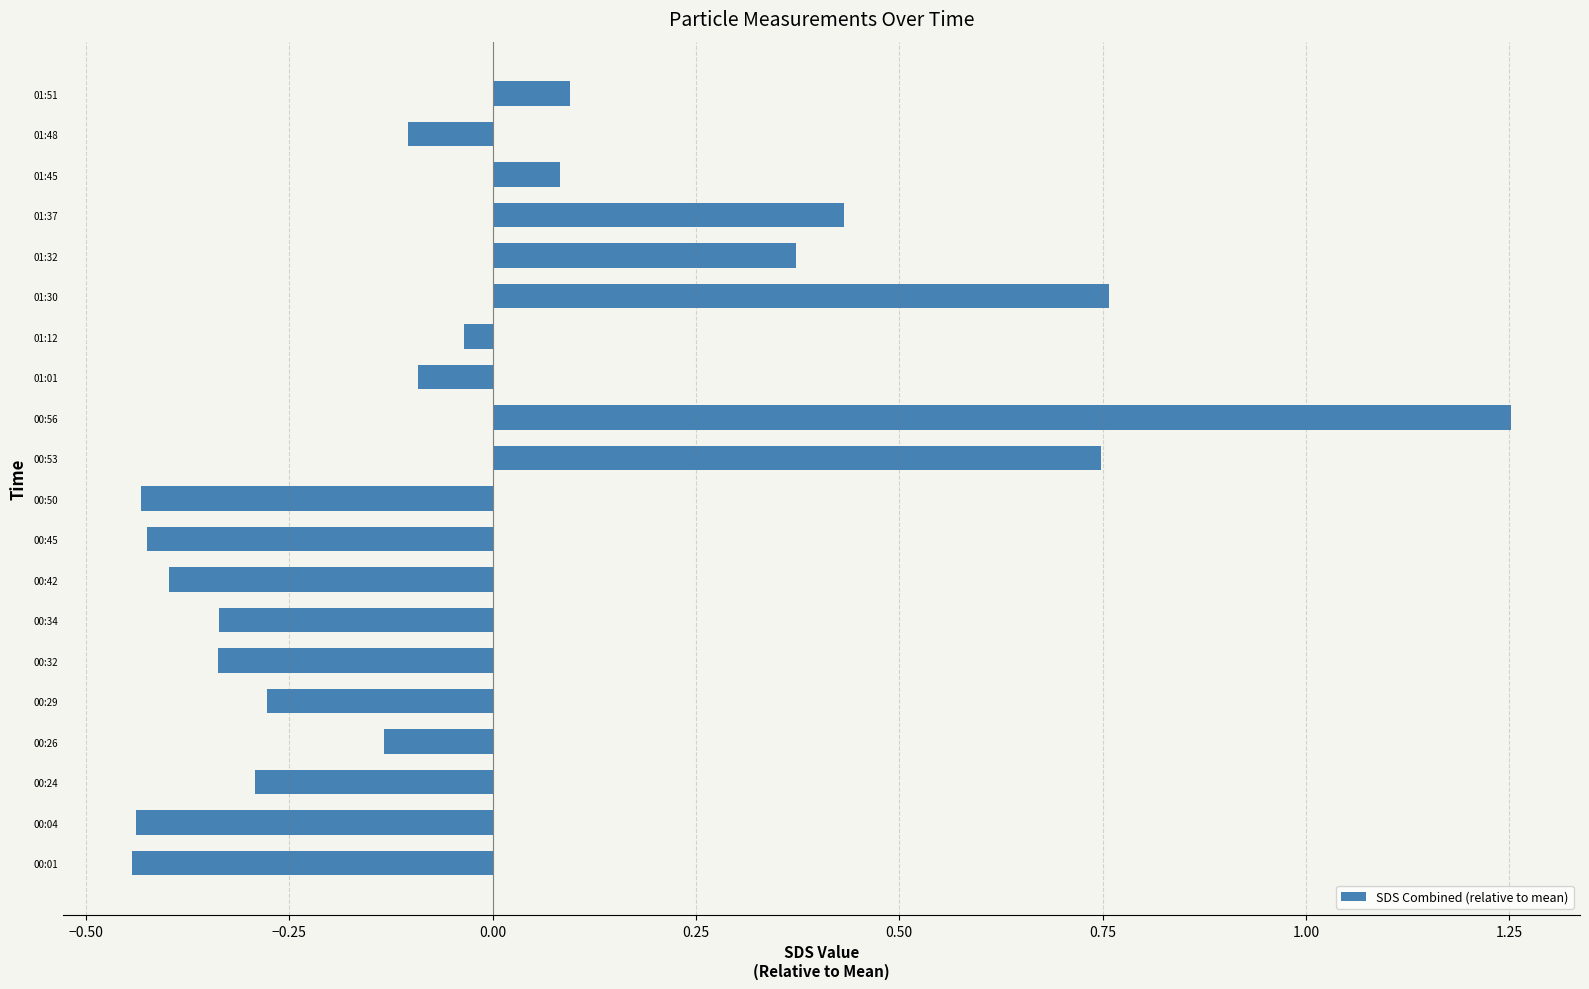

The chart shows a value of -0.3 at 00:32. True or false?

True